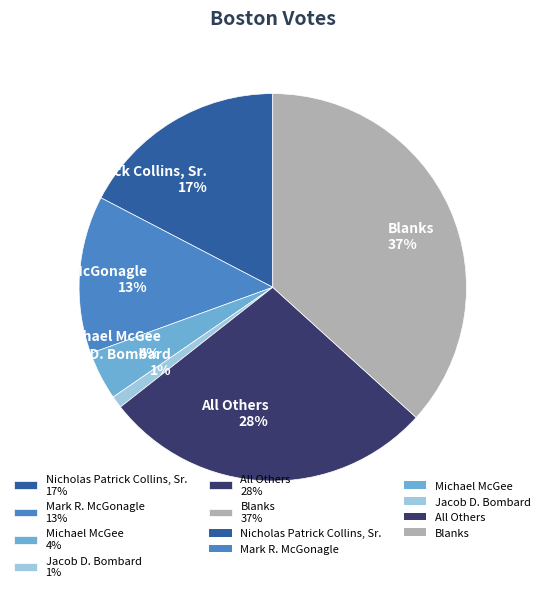

Is it true that Blanks is 37% of the pie?

True